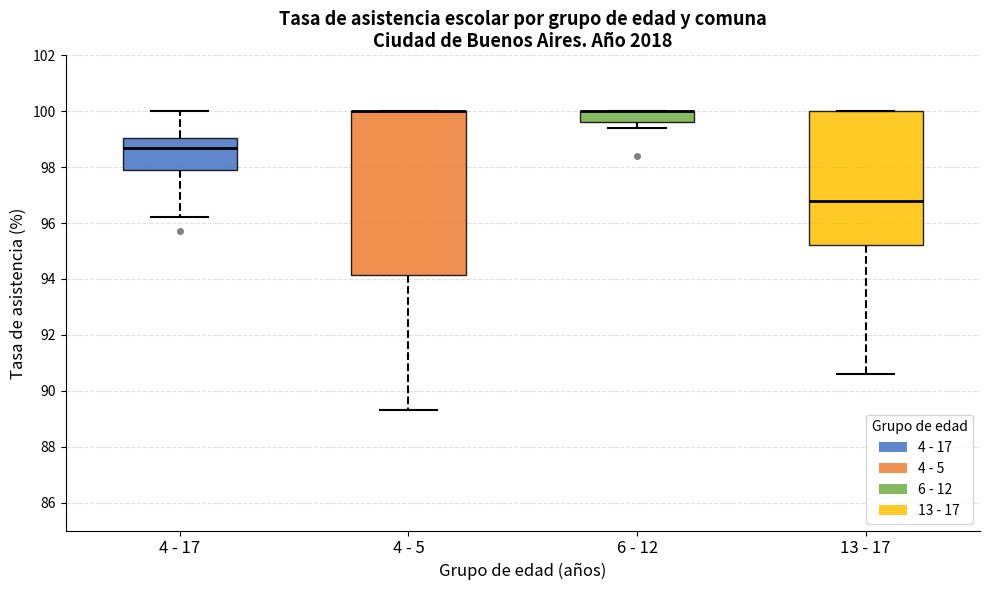

Reading left to right, transcribe this box plot: for each box, give where its median line is, the range the box spans, and where its two whiskers end, as read against the y-axis. The values are not printed on the chart, so give them approximately, as read against the axis.

4 - 17: median 98.8, box 98.0 to 99.0, whiskers 96.2 to 100.0
4 - 5: median 100.0 (drawn on the box's upper edge), box 94.2 to 100.0, whiskers 89.4 to 100.0
6 - 12: median 100.0 (drawn on the box's upper edge), box 99.6 to 100.0, whiskers 99.4 to 100.0
13 - 17: median 96.8, box 95.2 to 100.0, whiskers 90.6 to 100.0